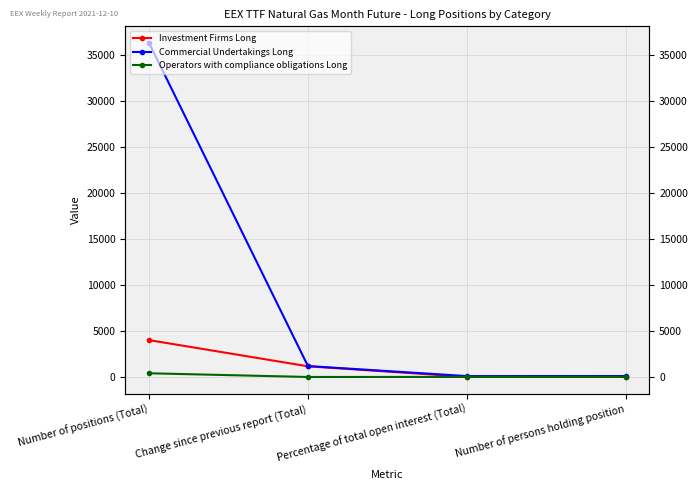

Between Change since previous report (Total) and Number of persons holding position, which is larger?

Change since previous report (Total)